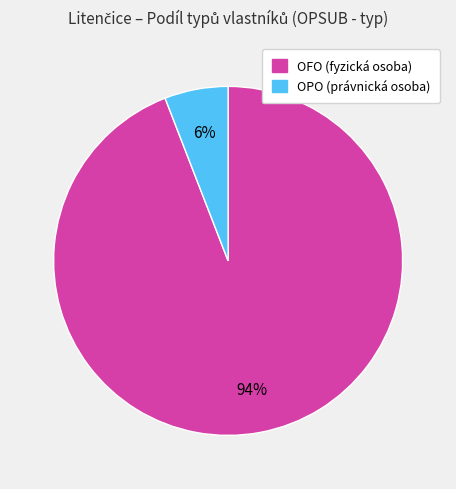

To the nearest percent, what portion does OPO represent?

6%